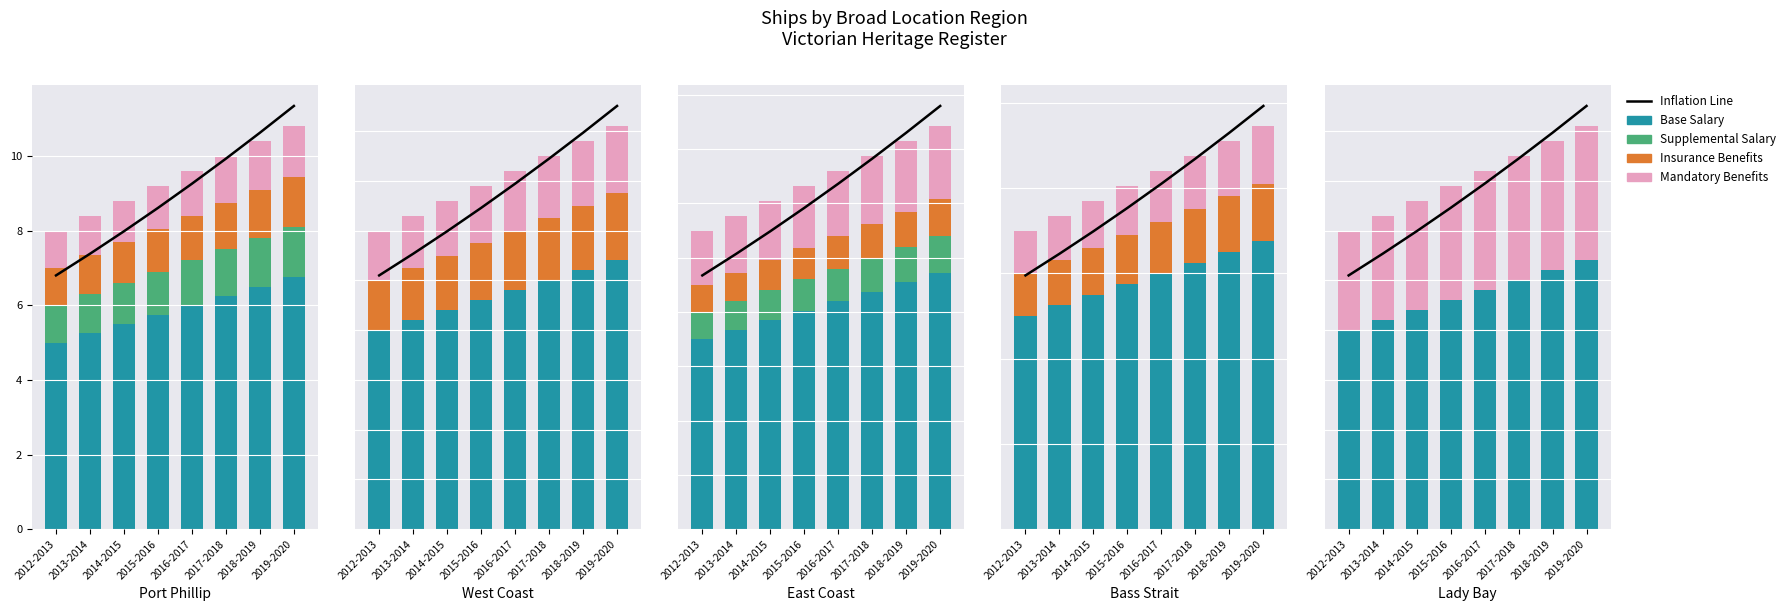

Where is Insurance Benefits nearest to the value 0?

2012-2013